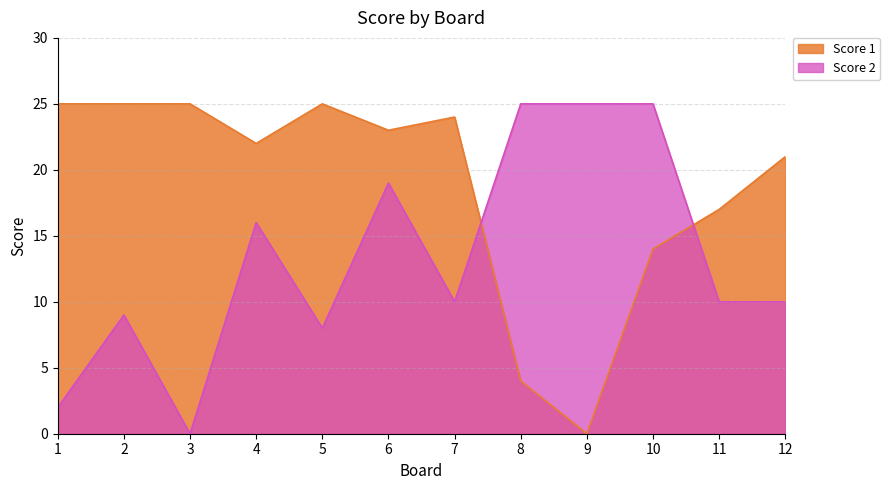

List the series in order of their overall mean, highest first.

Score 1, Score 2